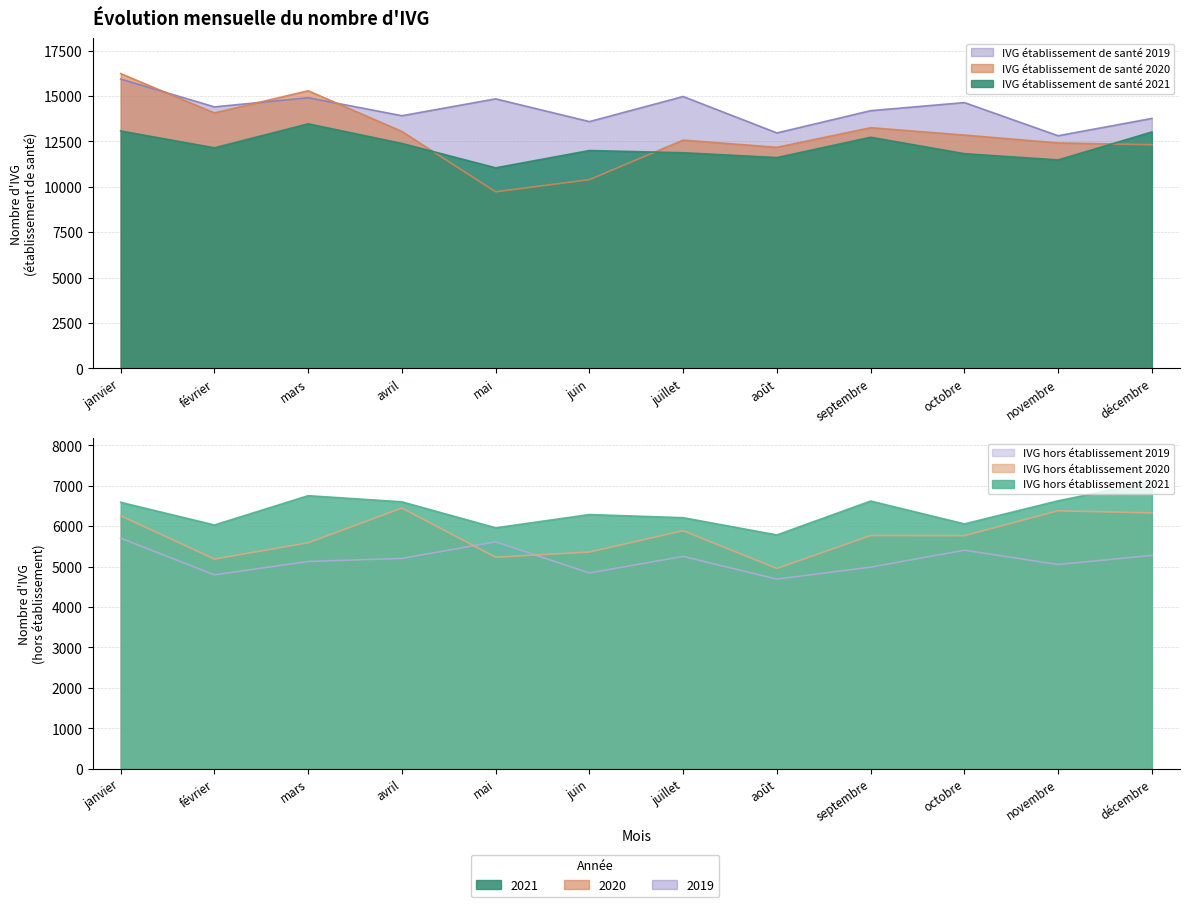

At which category does the chart reach its peak across all series?

janvier